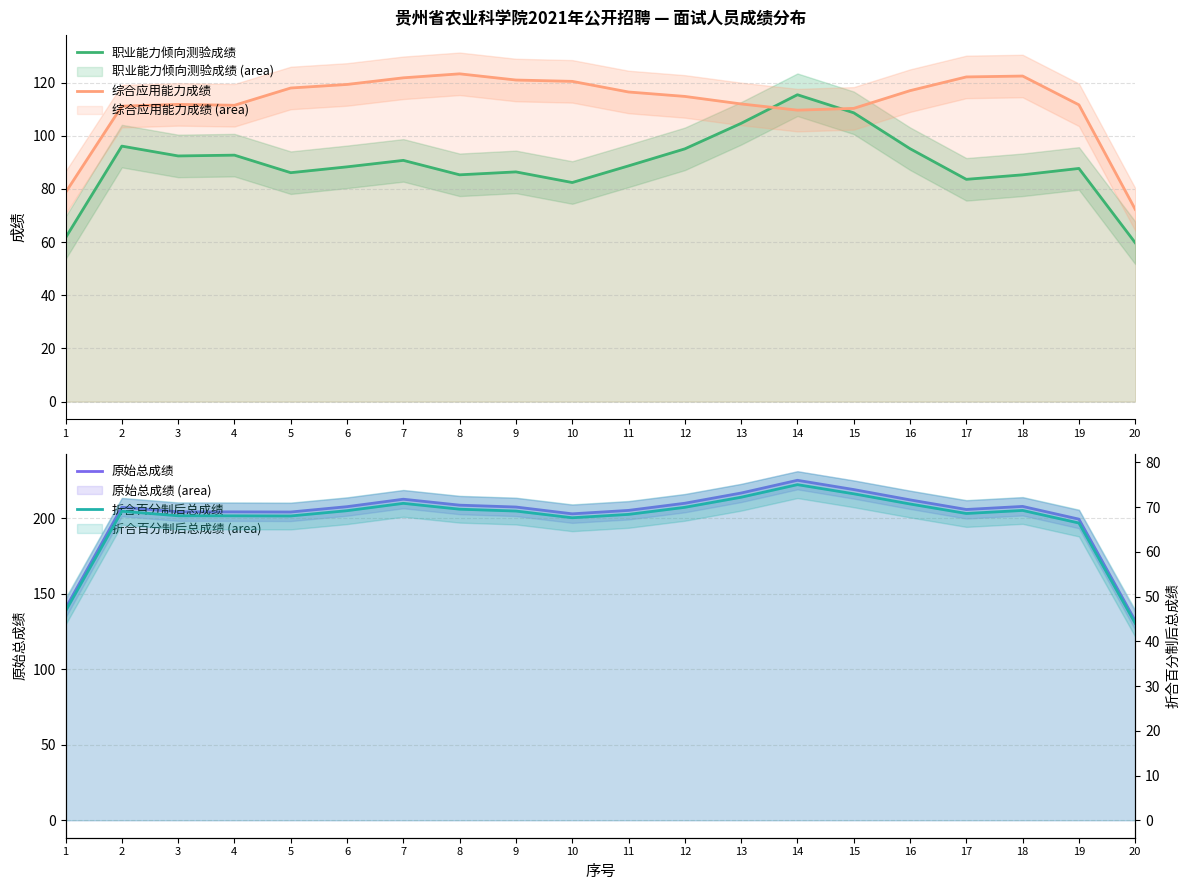

Is it true that 原始总成绩 equals 207.8 at 18?

True